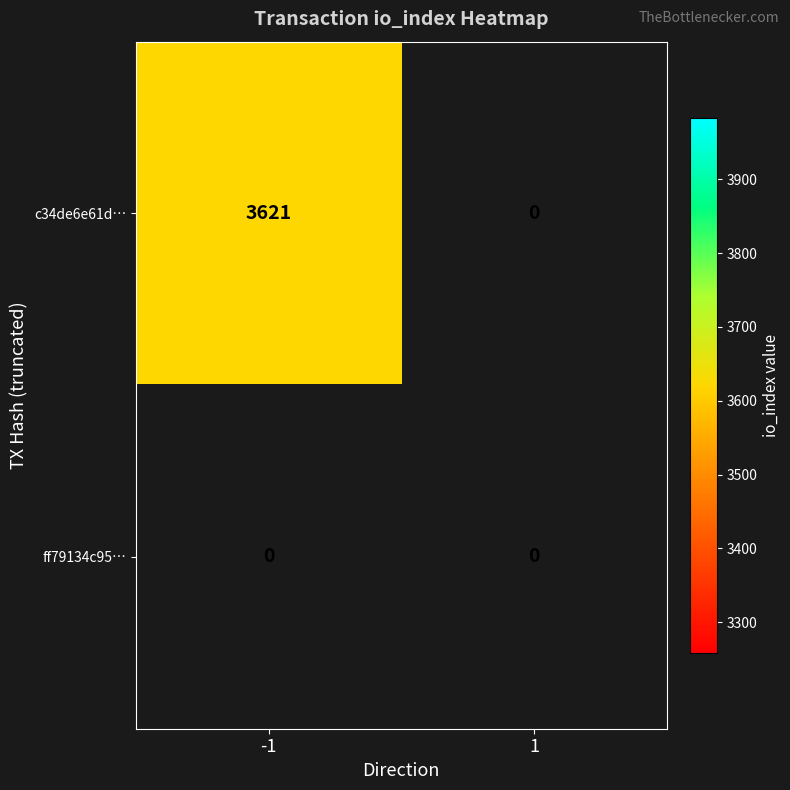

At which label is ff79134c9585fdefb0b2b973ec071545f5ff64d closest to 0?

-1